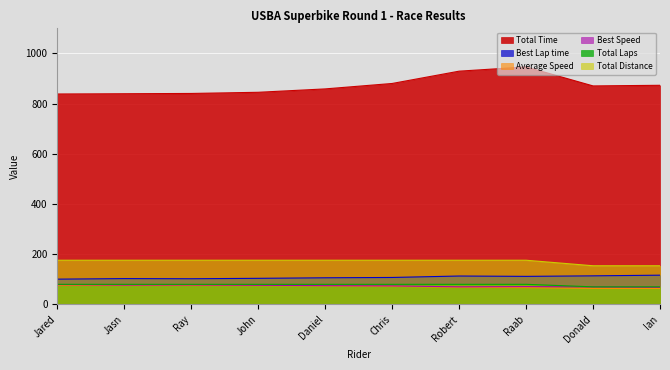

Count the number of categories in the chart.

10